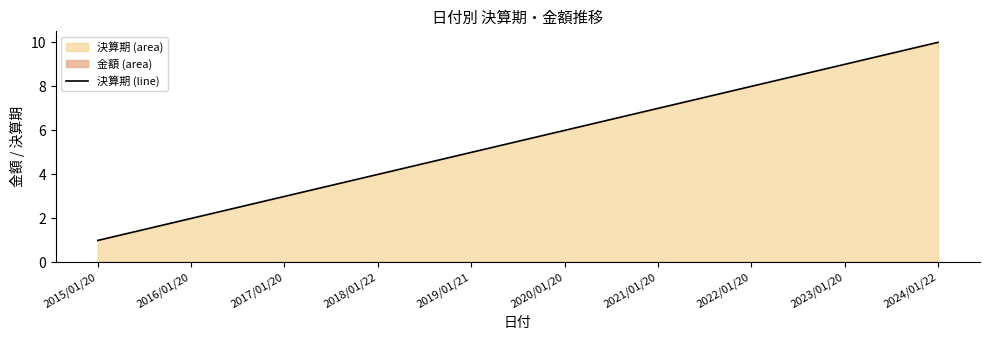

What value does the data have at 2018/01/22?

4